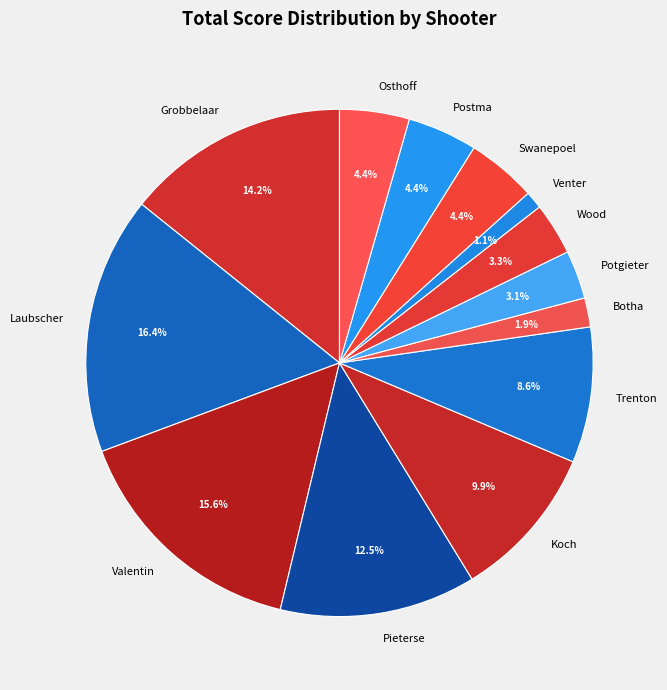

Which category has the biggest portion of the pie?

Laubscher